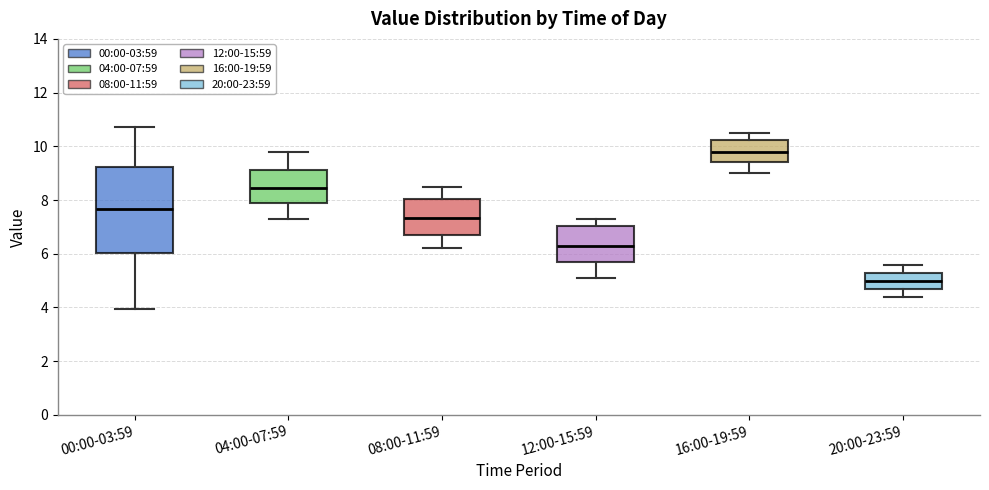

Comparing the boxes themselves (not the whiskers), which one is the tallest?

00:00-03:59